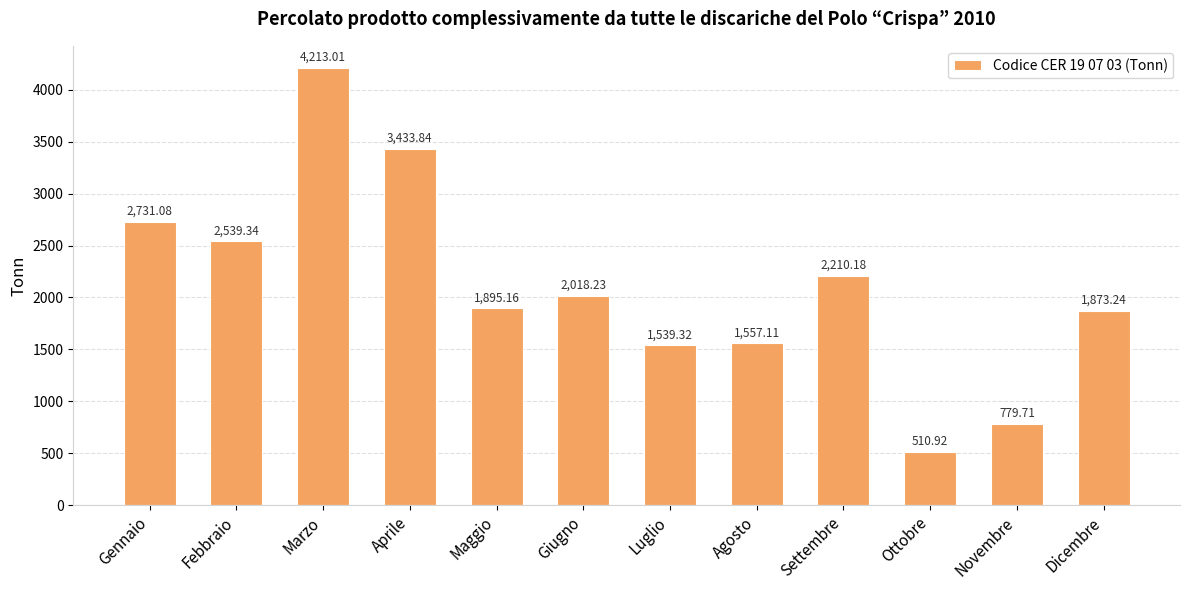

What is the maximum value shown in the chart?

4213.0